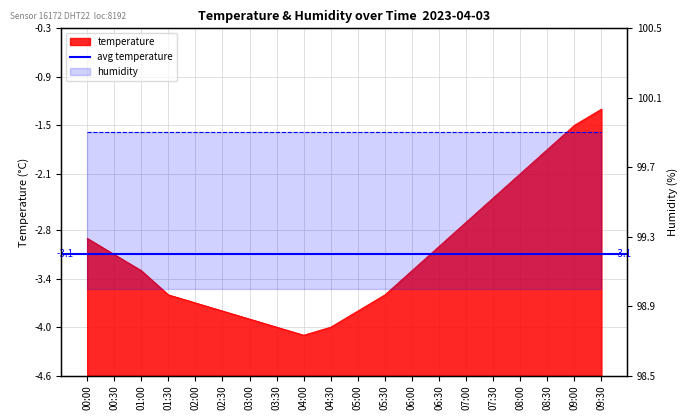

Which has a higher value, 05:30 or 07:00?

07:00